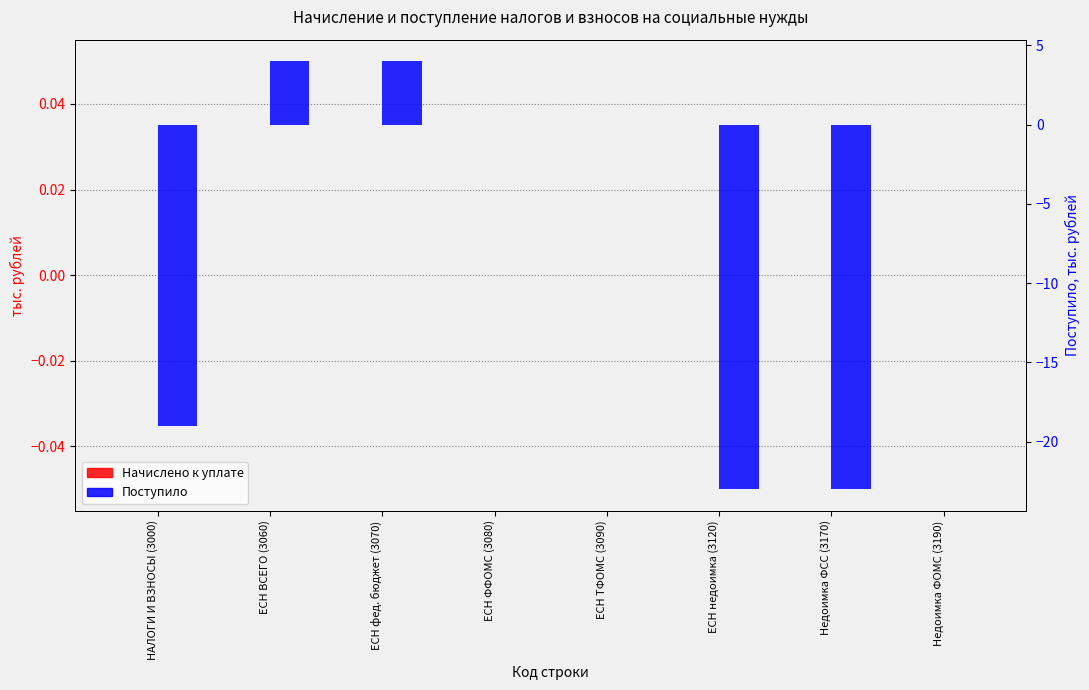

Reading right to left, extract all data points from this chart.

Начислено к уплате: Недоимка ФОМС (3190)=0	Недоимка ФСС (3170)=0	ЕСН недоимка (3120)=0	ЕСН ТФОМС (3090)=0	ЕСН ФФОМС (3080)=0	ЕСН фед. бюджет (3070)=0	ЕСН ВСЕГО (3060)=0	НАЛОГИ И ВЗНОСЫ (3000)=0
Поступило: Недоимка ФОМС (3190)=0	Недоимка ФСС (3170)=-23	ЕСН недоимка (3120)=-23	ЕСН ТФОМС (3090)=0	ЕСН ФФОМС (3080)=0	ЕСН фед. бюджет (3070)=4	ЕСН ВСЕГО (3060)=4	НАЛОГИ И ВЗНОСЫ (3000)=-19